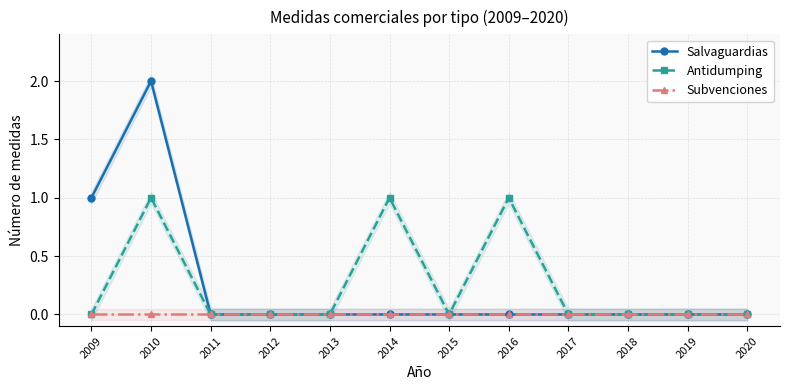

What is the difference between the second highest and second lowest values in the Salvaguardias series?

1